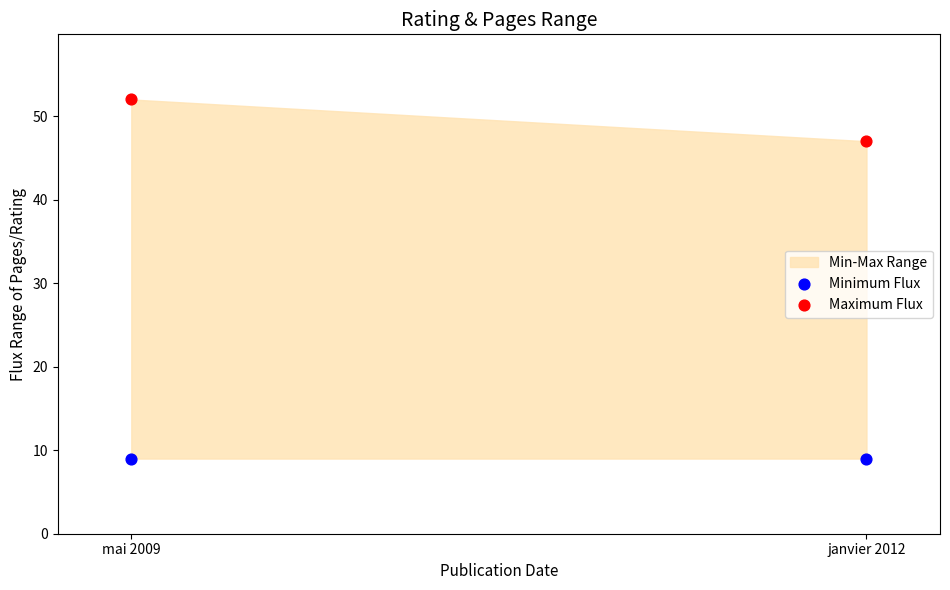

Across all series, what Y value is closest to 30?

47